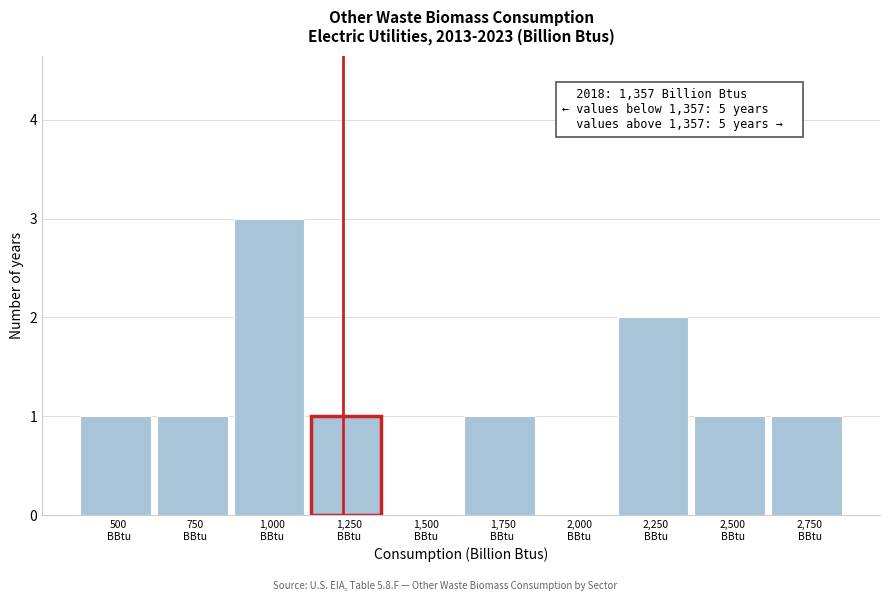

What is the greatest value displayed?

3